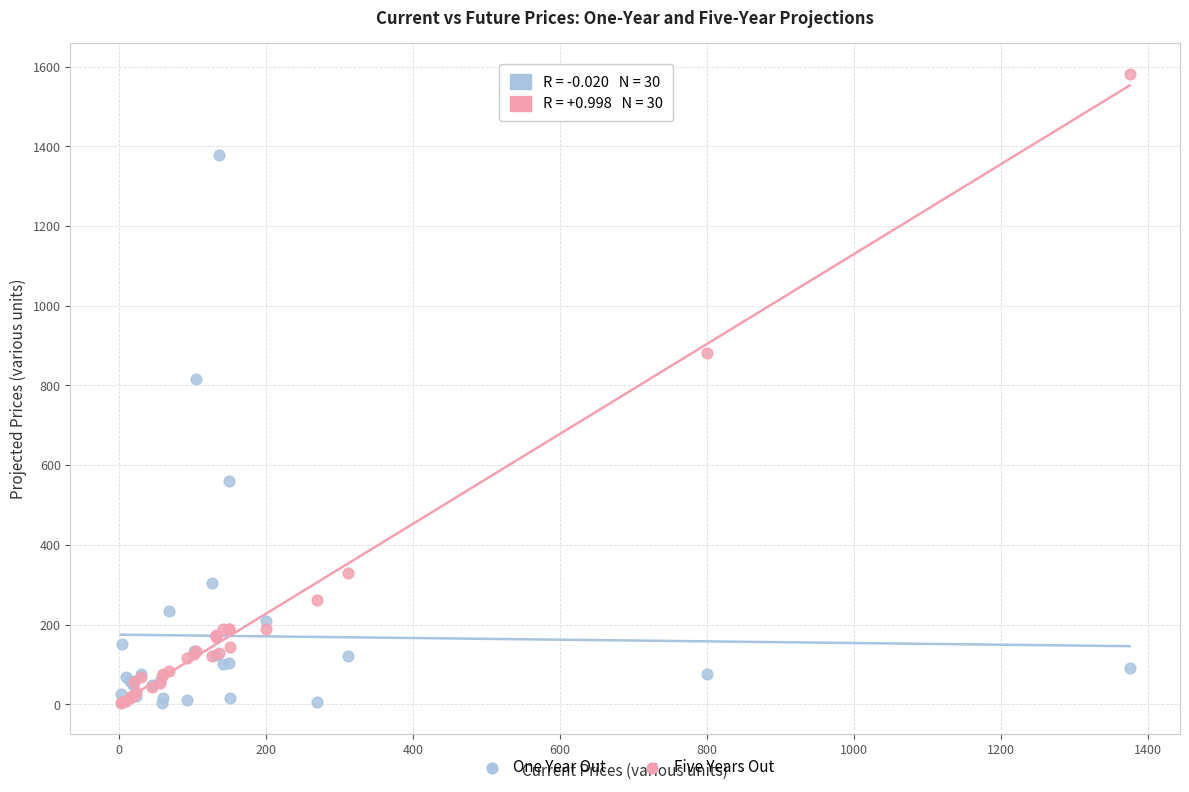

What is the X range (max minus min) for the scatter plot?

1372.1